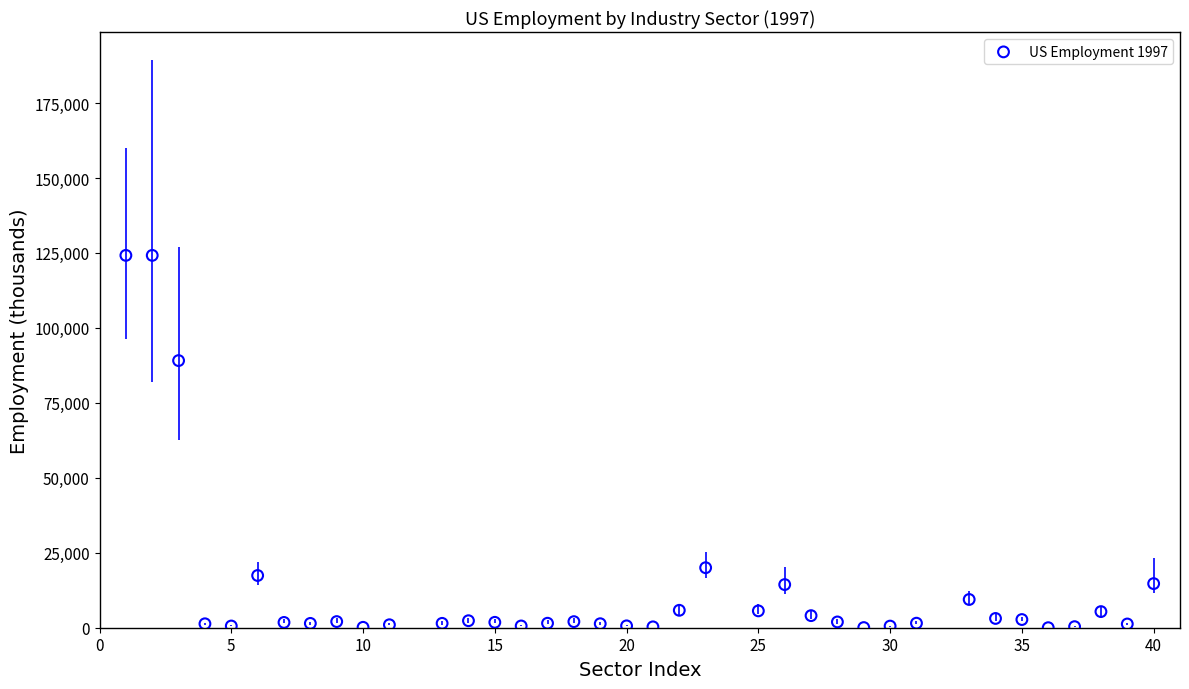

What is the range of X values (max minus min)?

39.0